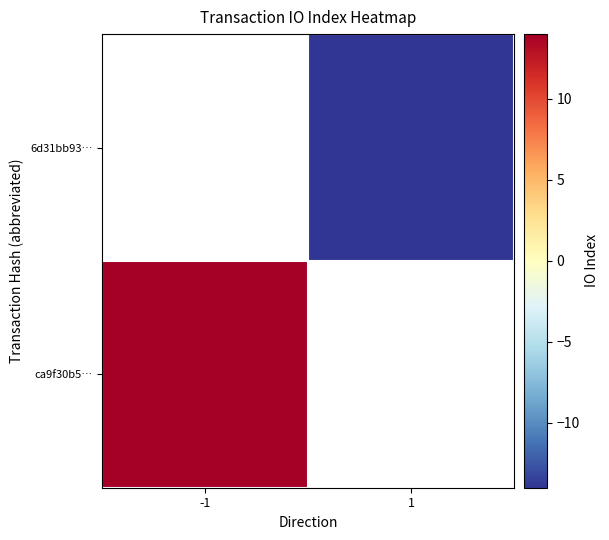

The ca9f30b5… series shows 22.1 at -1. True or false?

False